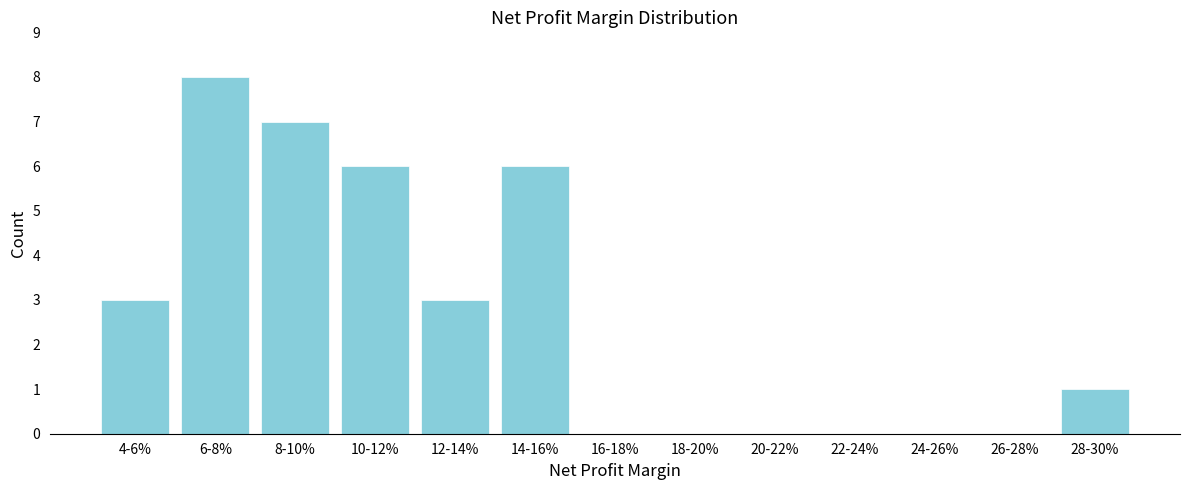

Reading left to right, transcribe all the data shown in this chart.

4-6%=3	6-8%=8	8-10%=7	10-12%=6	12-14%=3	14-16%=6	16-18%=0	18-20%=0	20-22%=0	22-24%=0	24-26%=0	26-28%=0	28-30%=1